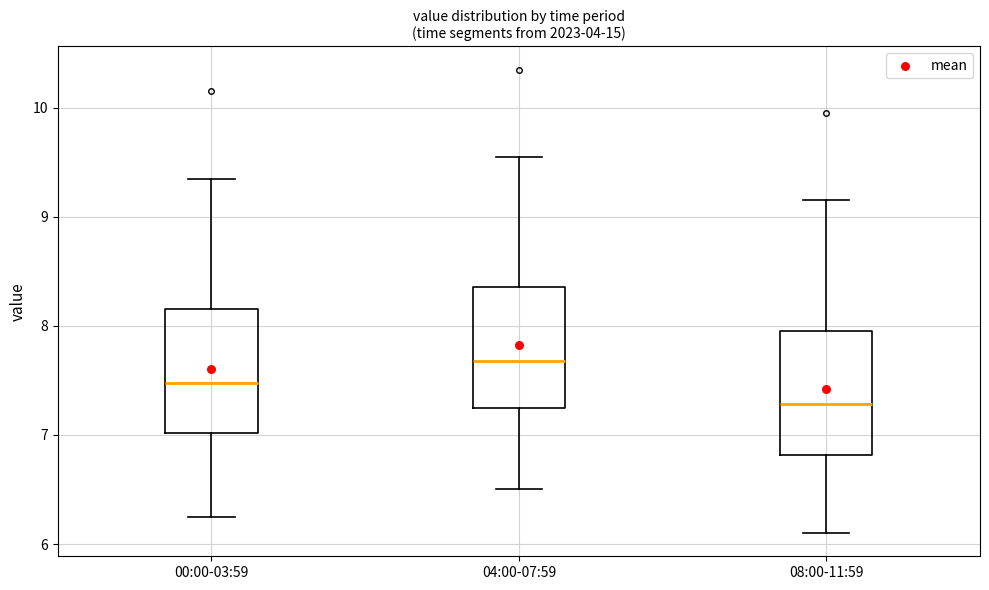

Reading left to right, read every box against the y-axis: the position of its median line, the range the box covers, and the ends of its whiskers. The values are not printed on the chart, so give them approximately, as read against the axis.

00:00-03:59: median 7.5, box 7.0 to 8.2, whiskers 6.3 to 9.4
04:00-07:59: median 7.7, box 7.2 to 8.4, whiskers 6.5 to 9.6
08:00-11:59: median 7.3, box 6.8 to 8.0, whiskers 6.1 to 9.2